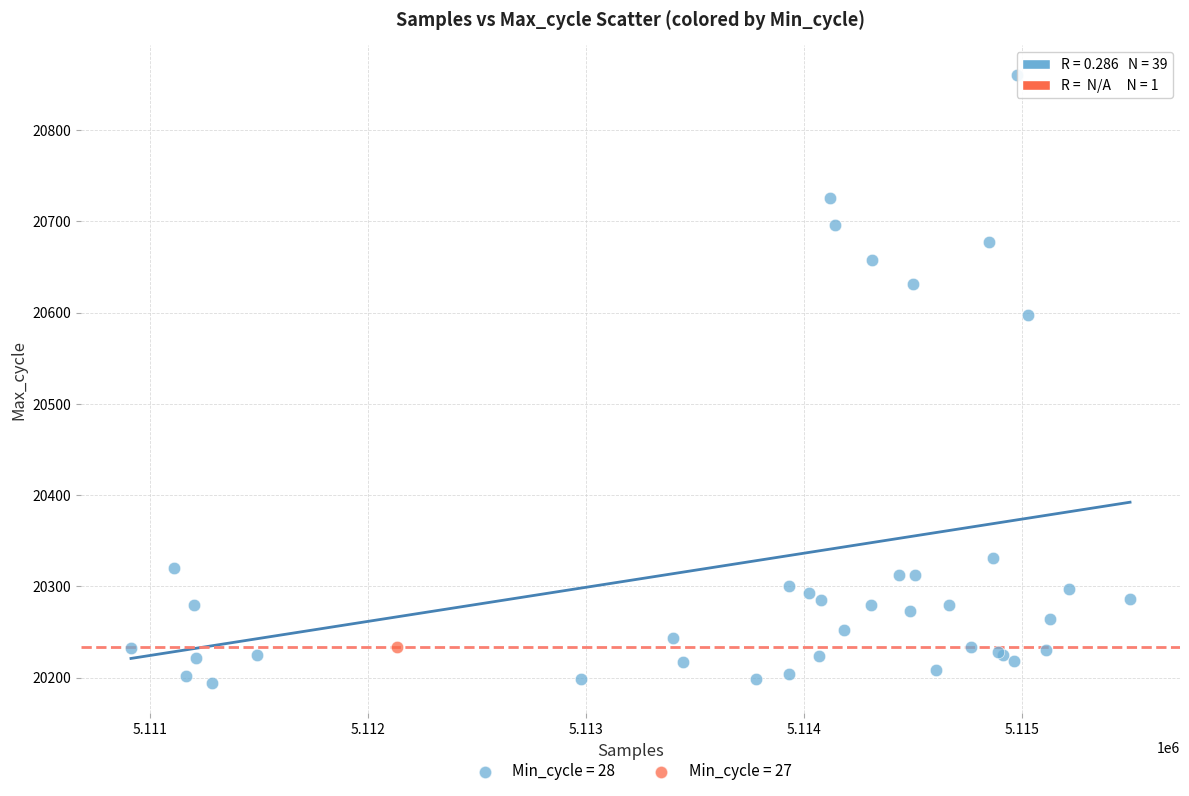

What are all the series names shown in the legend?

Min_cycle = 28, Min_cycle = 27